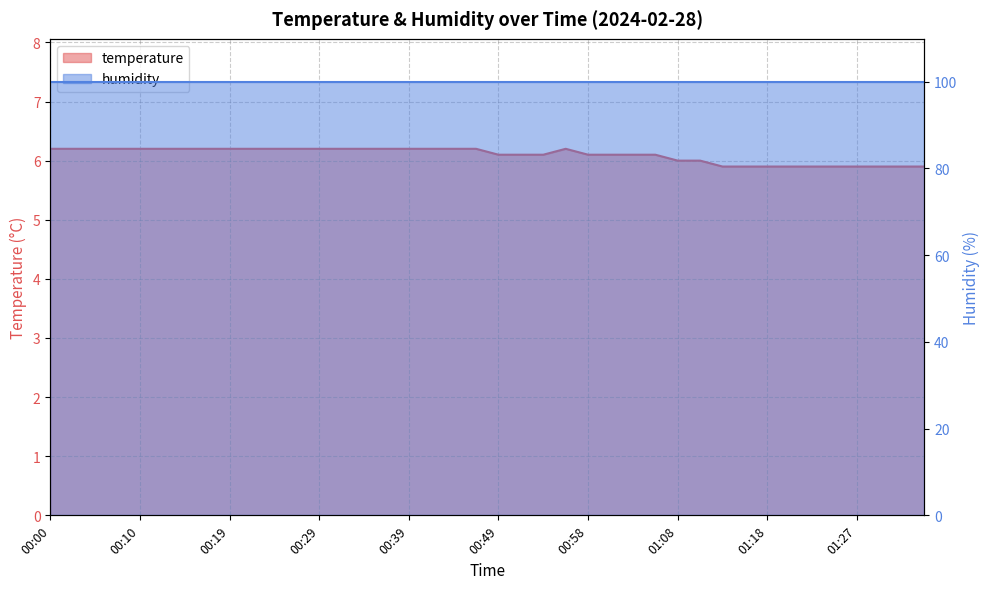

How many categories are shown in the chart?

40